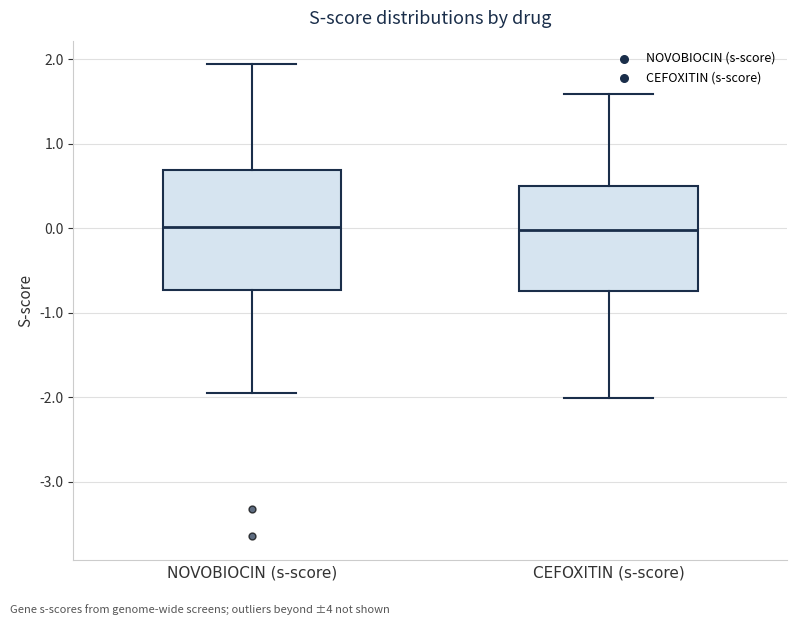

Where does the lower whisker of the box for NOVOBIOCIN (s-score) end on the y-axis? The values are not printed on the chart, so give them approximately, as read against the axis.

-2.0